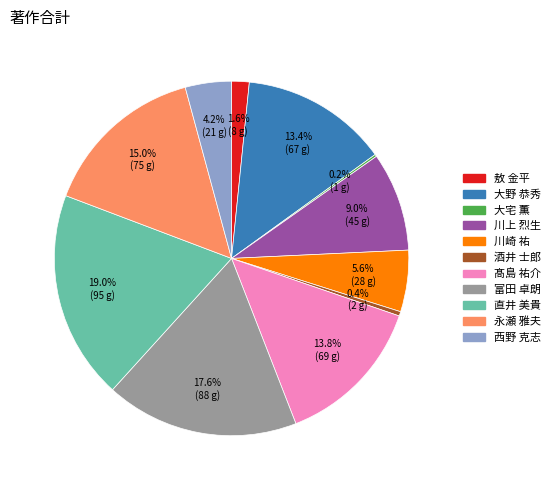

Is there any slice that represents more than half of the pie?

No